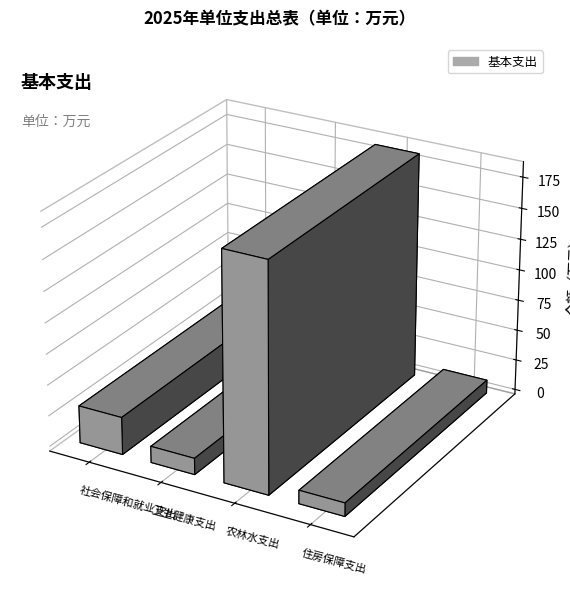

Reading left to right, list all the values displayed in this chart.

30.3	13.2	183.5	10.8